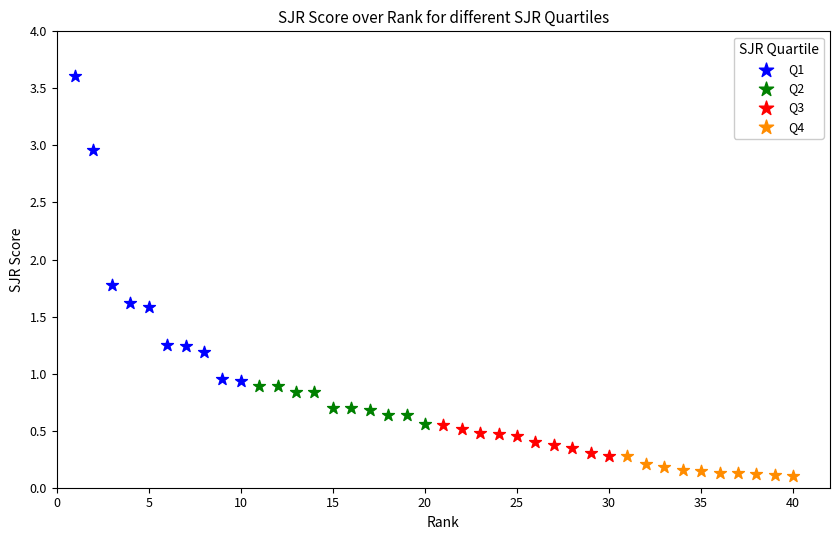

Which series reaches the minimum Y coordinate?

Q4